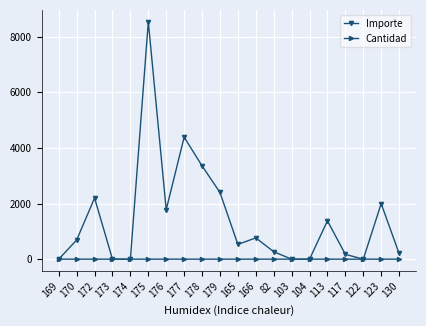

Which series has the largest total across all categories?

Importe